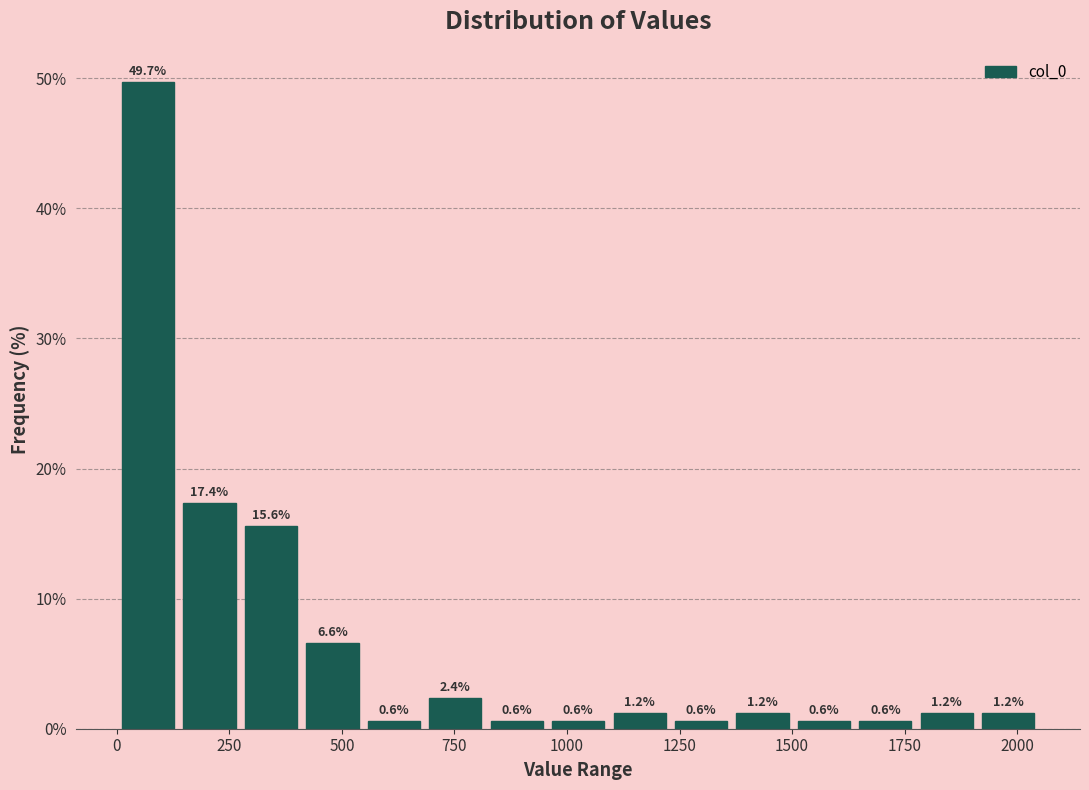

Read against the x-axis, roughly where is the centre of the tallest bar?

50